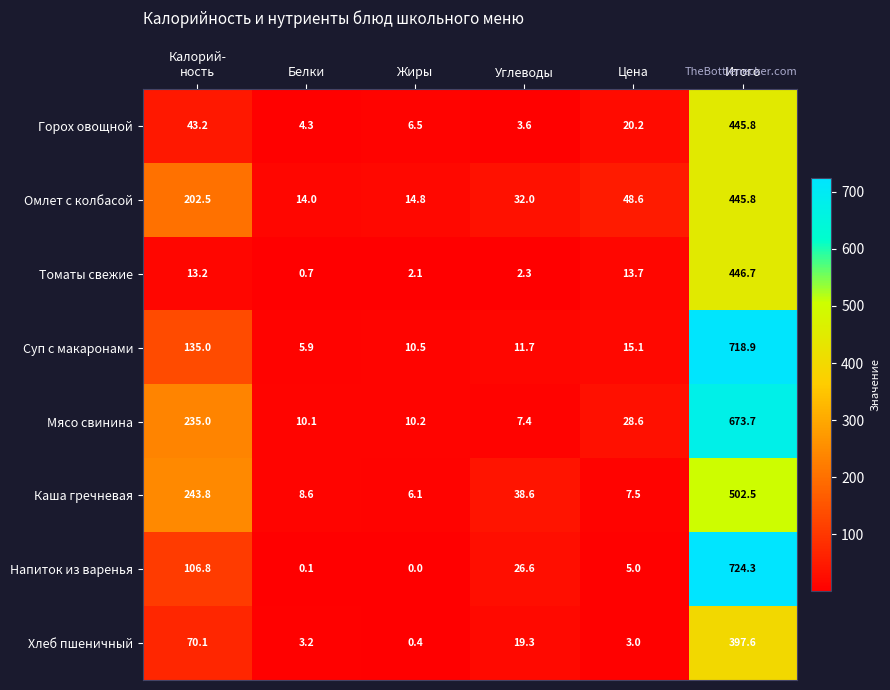

Is it true that Мясо свинина equals 13.4 at Жиры?

False